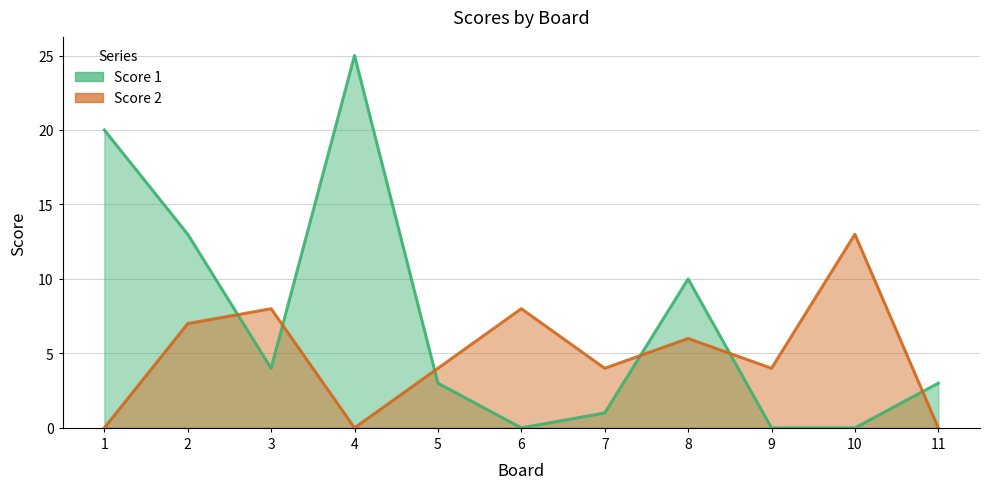

At which label does Score 2 reach its peak?

10